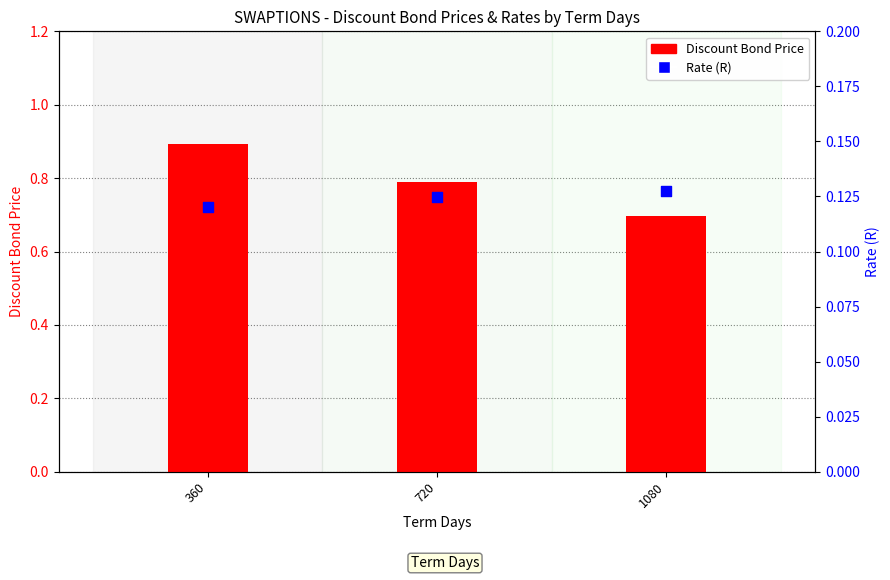

Which series has the widest spread of Y values?

Discount Bond Price